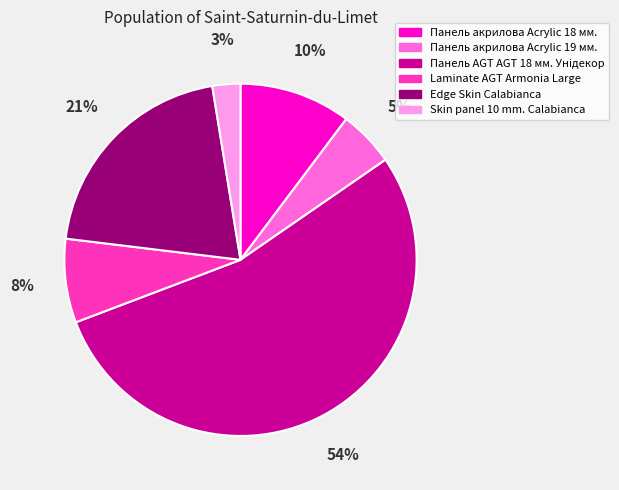

Do Панель акрилова Acrylic 19 мм. and Skin panel 10 mm. Calabianca together represent more than half of the pie?

No